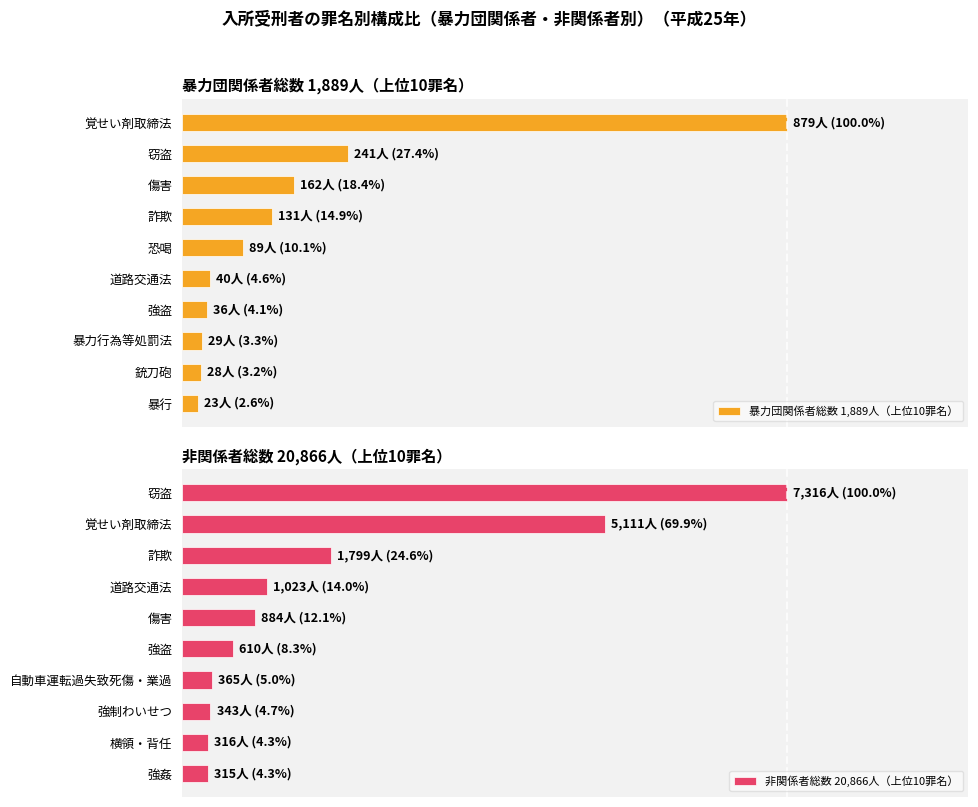

The 暴力団関係者総数 1,889人（上位10罪名） series shows 6.8 at 120. True or false?

False